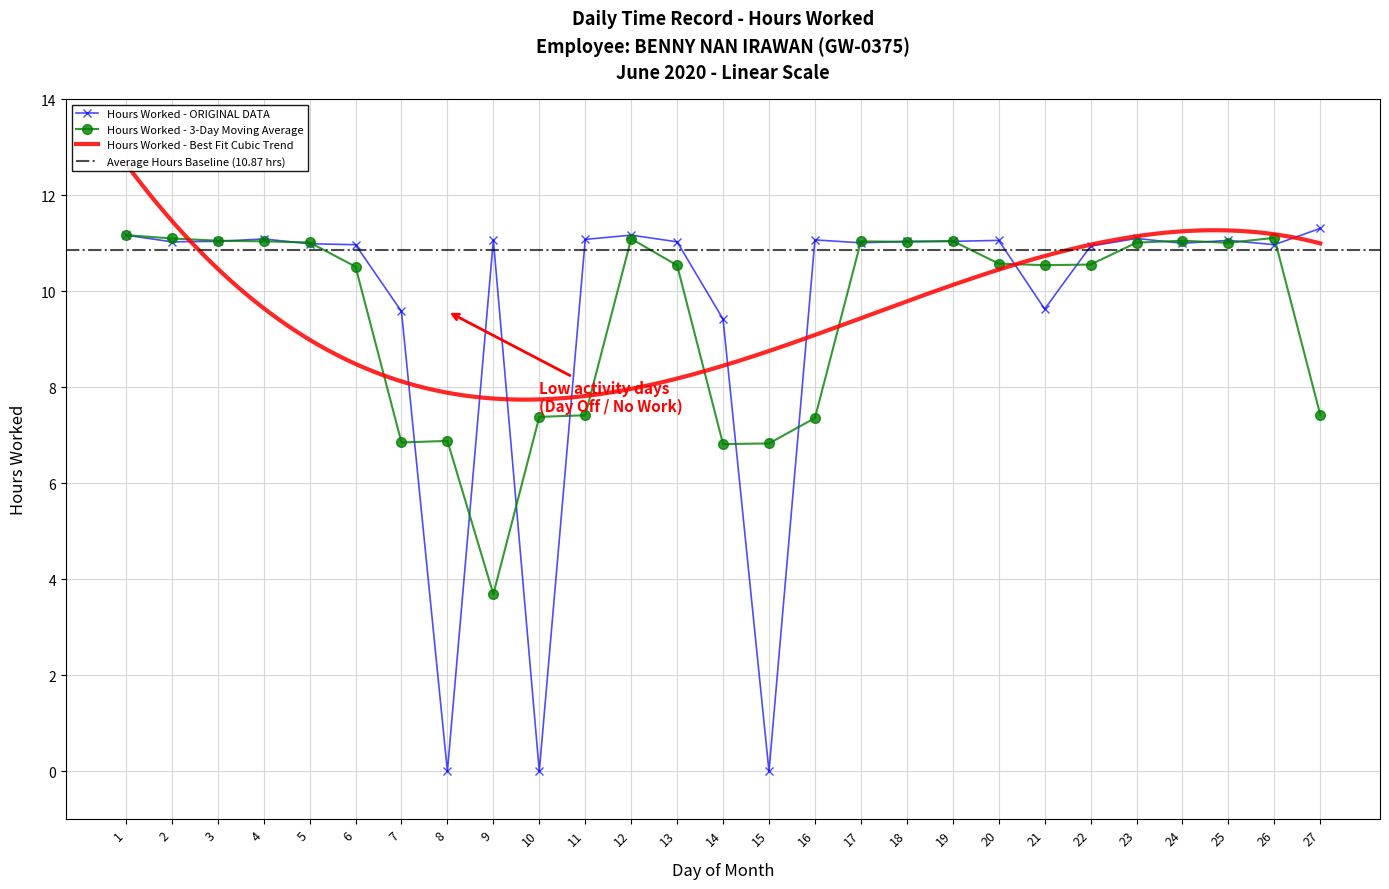

True or false: Hours Worked - ORIGINAL DATA has a value of 11.0 at 5.

True